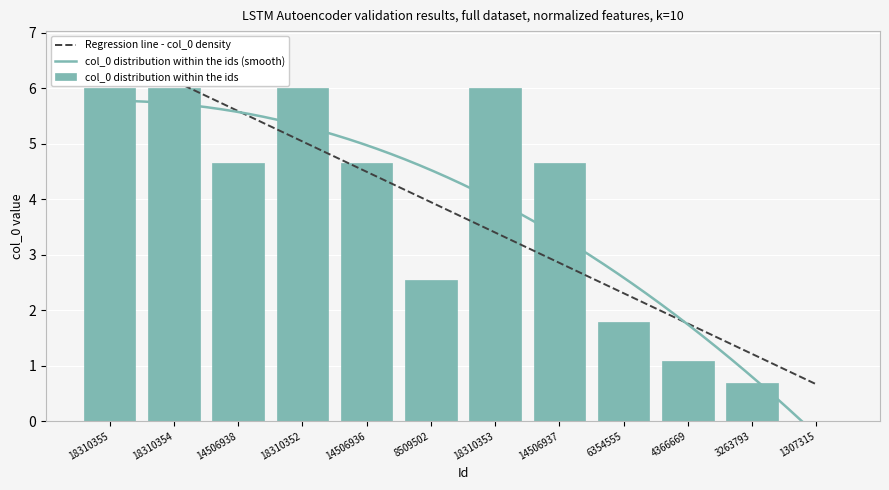

What is the sum of all values?

44.1